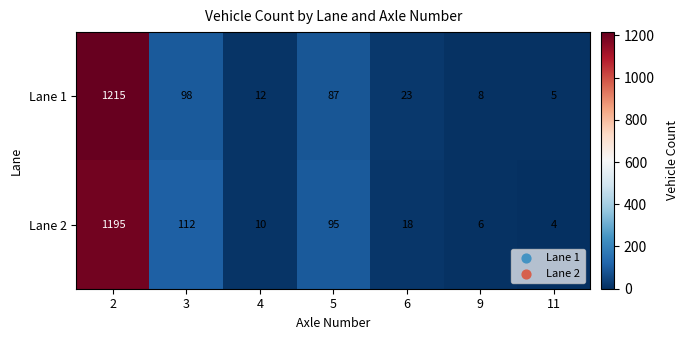

Is it true that Lane 1 equals 6 at 4?

False